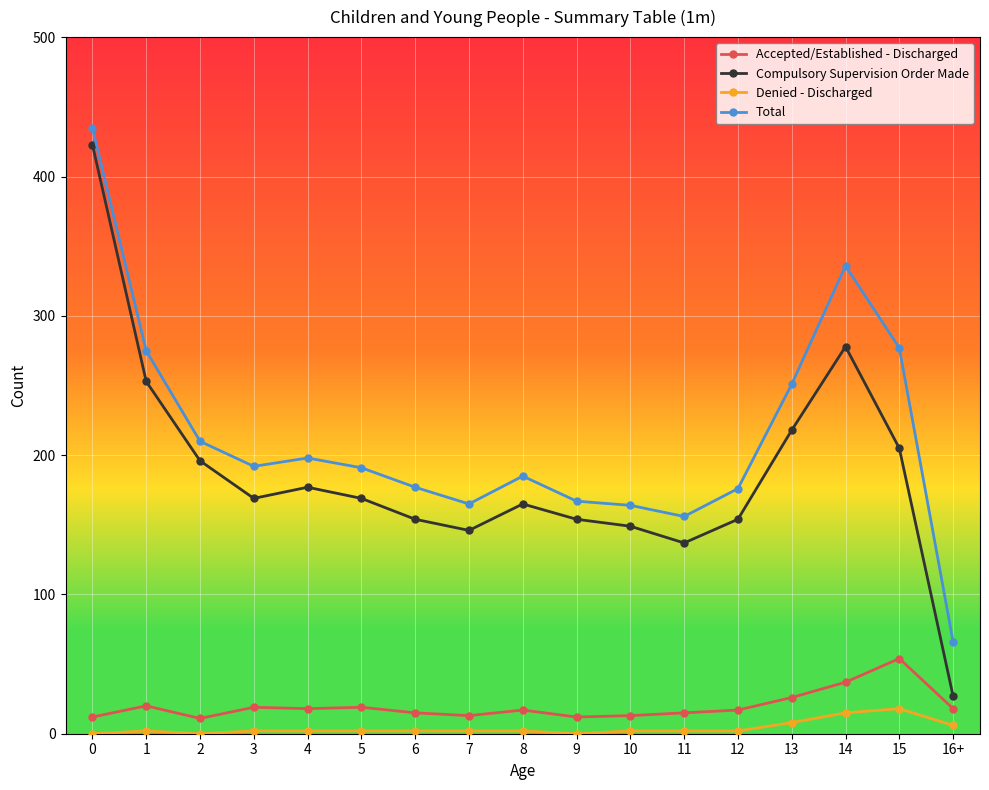

Is the value of Accepted/Established - Discharged at 15 greater than the value of Total at 3?

No